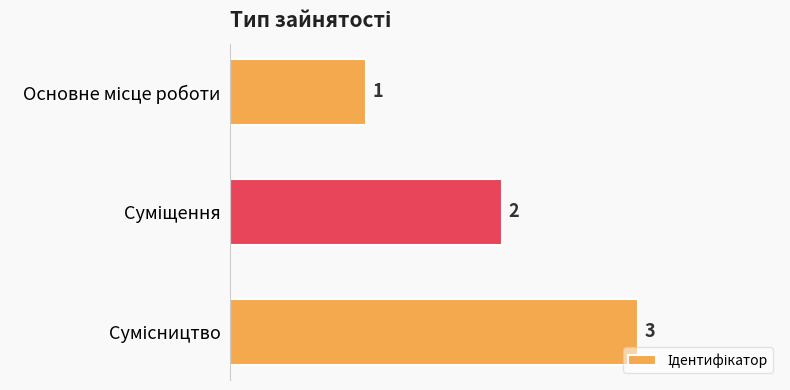

What is the greatest value displayed?

3